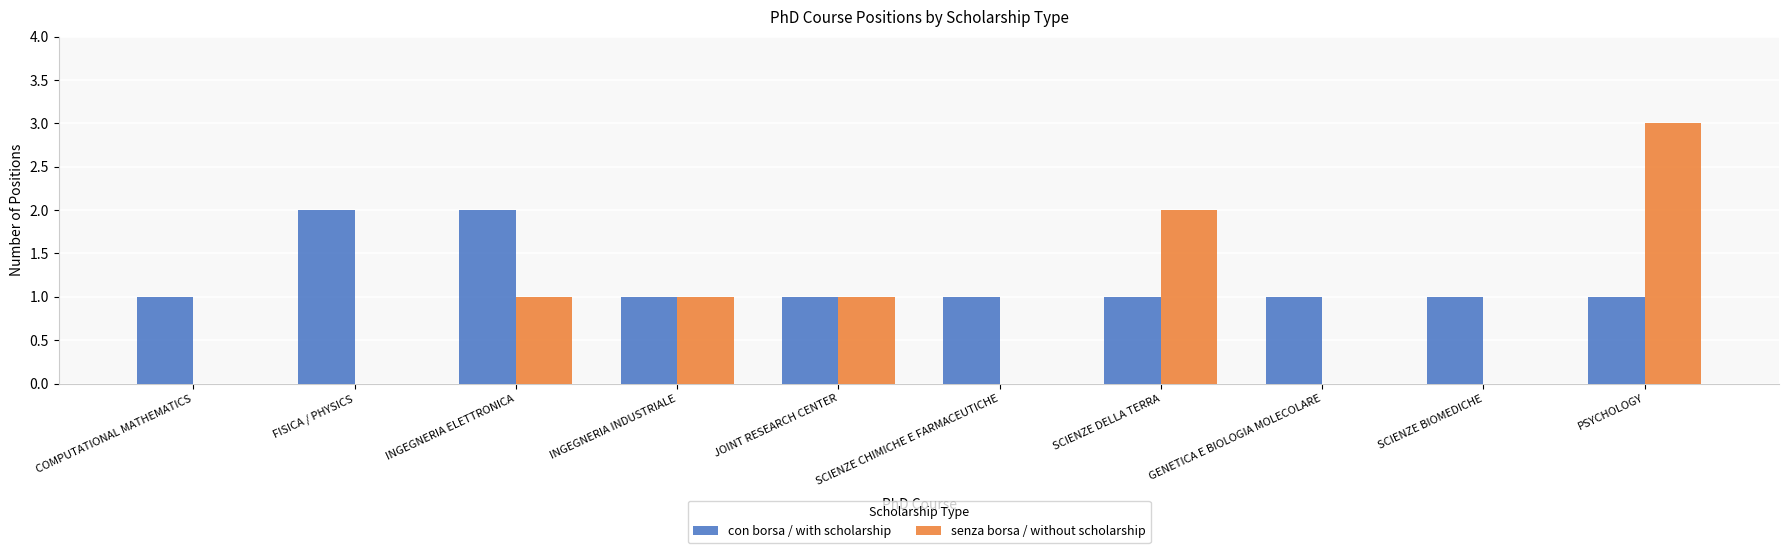

At which category is the sum across all series the highest?

PSYCHOLOGY